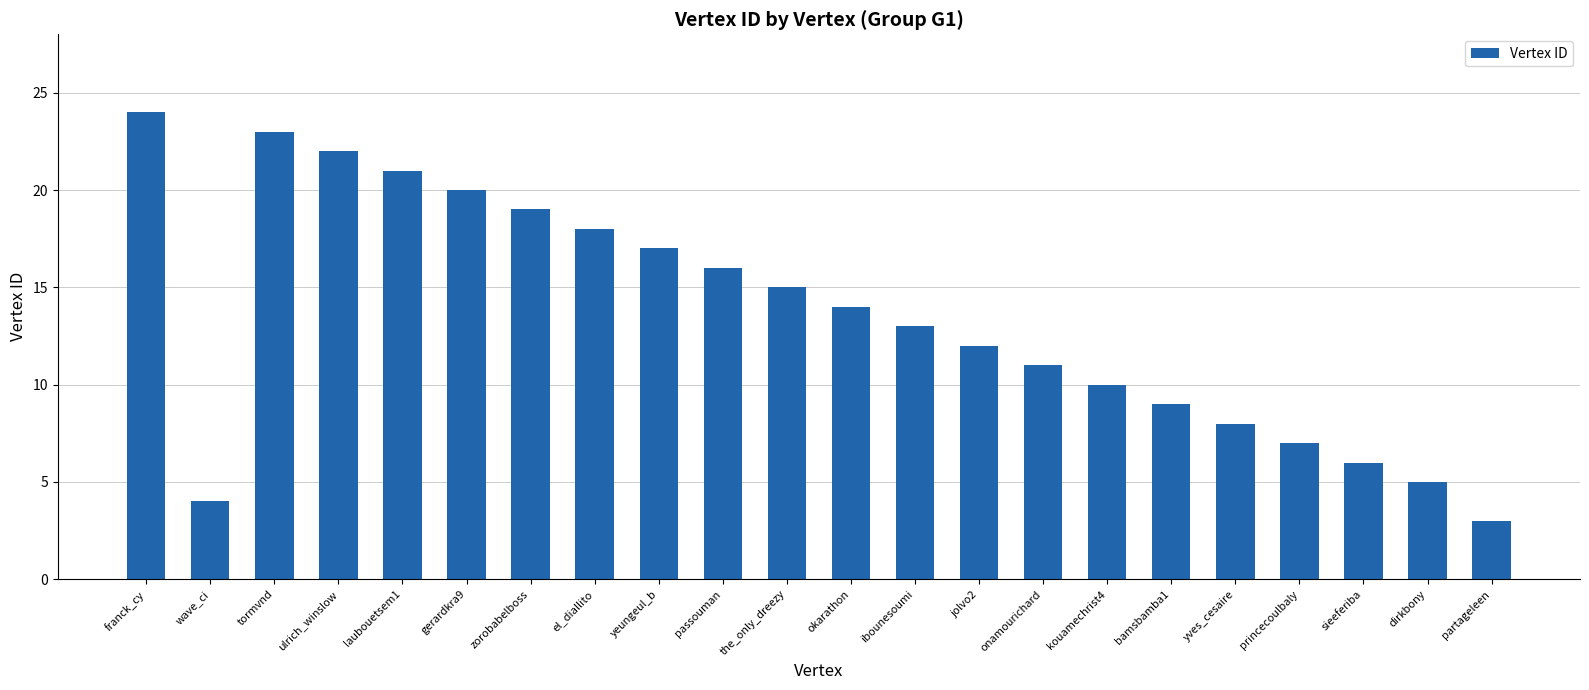

Between kouamechrist4 and wave_ci, which is larger?

kouamechrist4